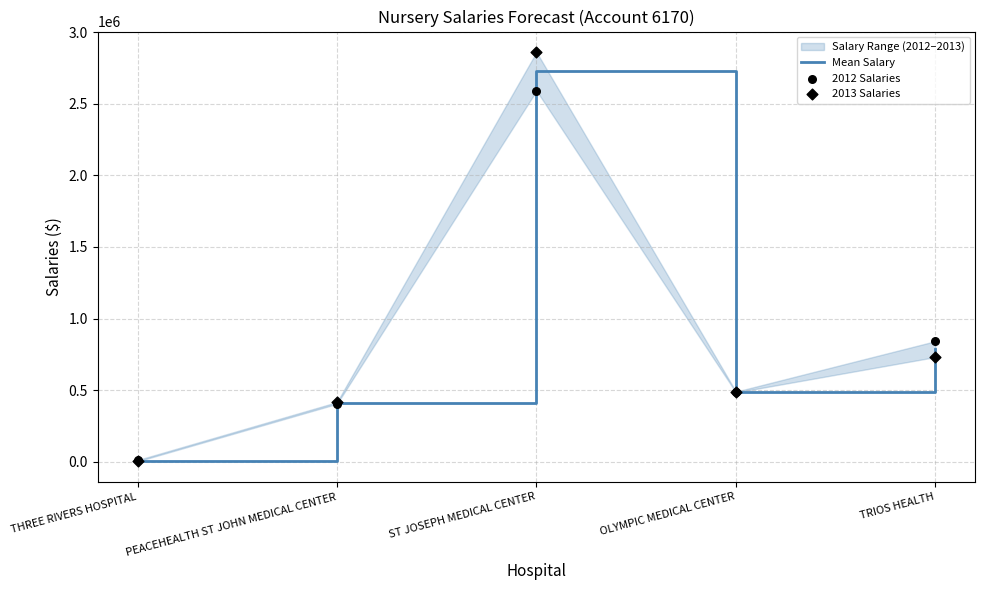

At how many categories does at least one series exceed 2702406?

1